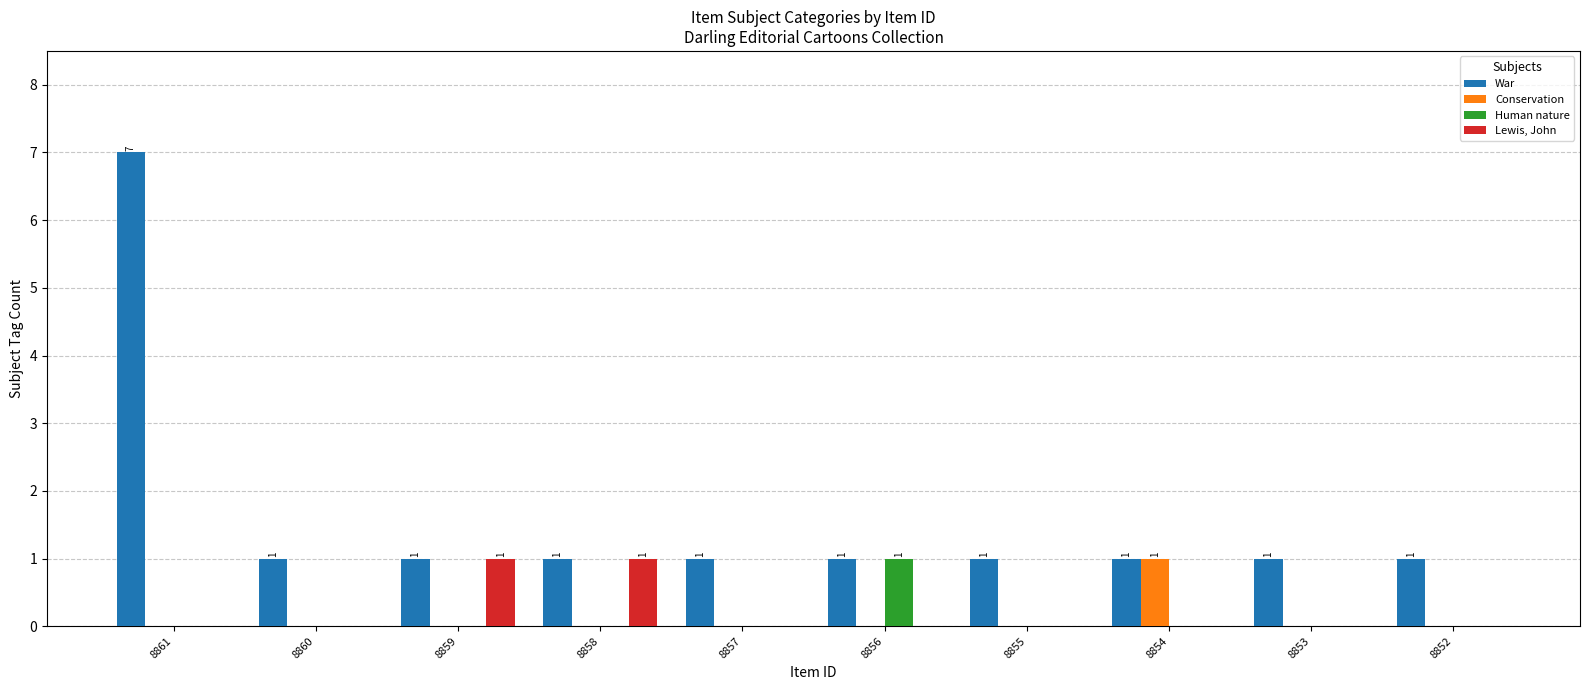

True or false: Human nature has a value of 0 at 8860.

True